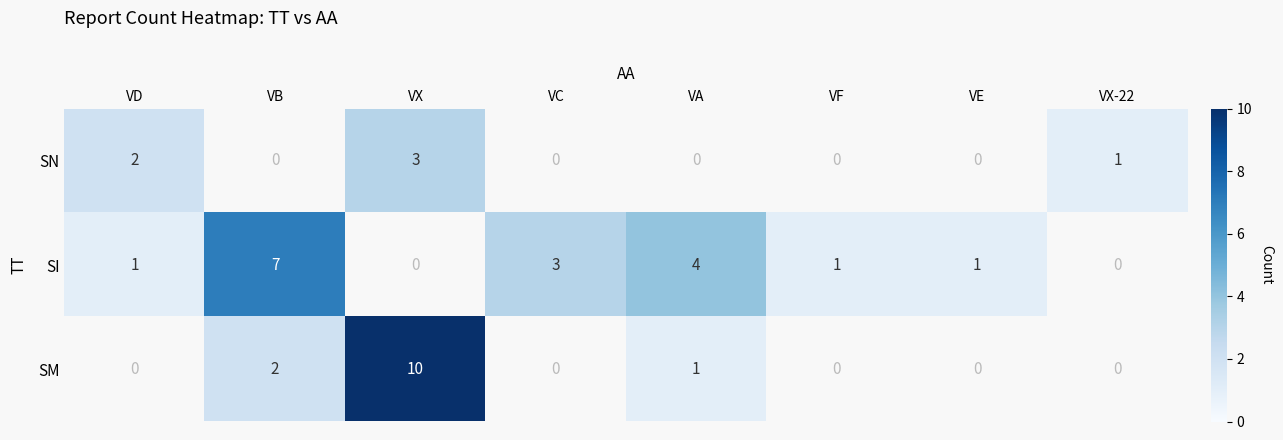

True or false: SM has a value of 17 at VX.

False